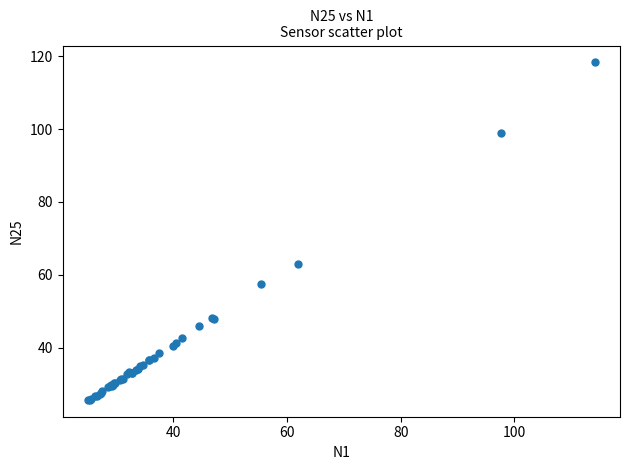

What Y value in the scatter plot is closest to 71?

62.9